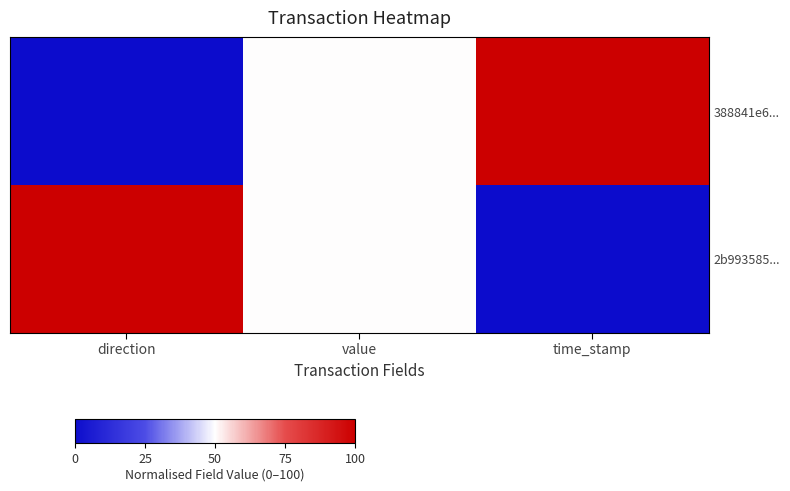

List the series in order of their peak value, highest first.

388841e6..., 2b993585...